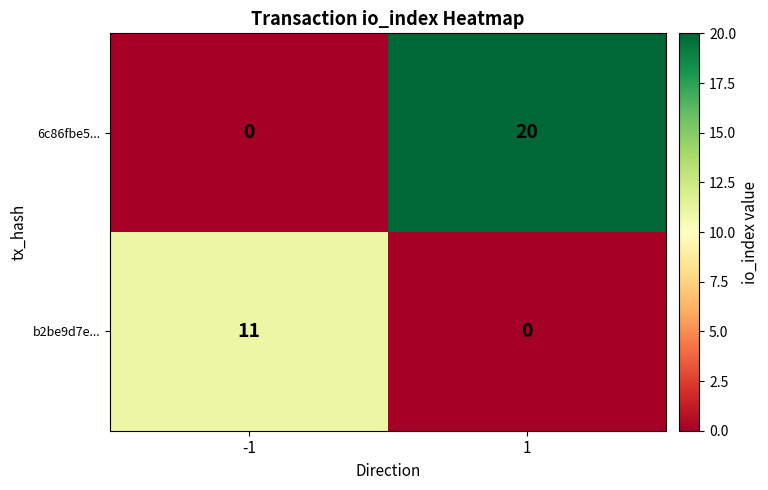

How many data points does each series have?

2